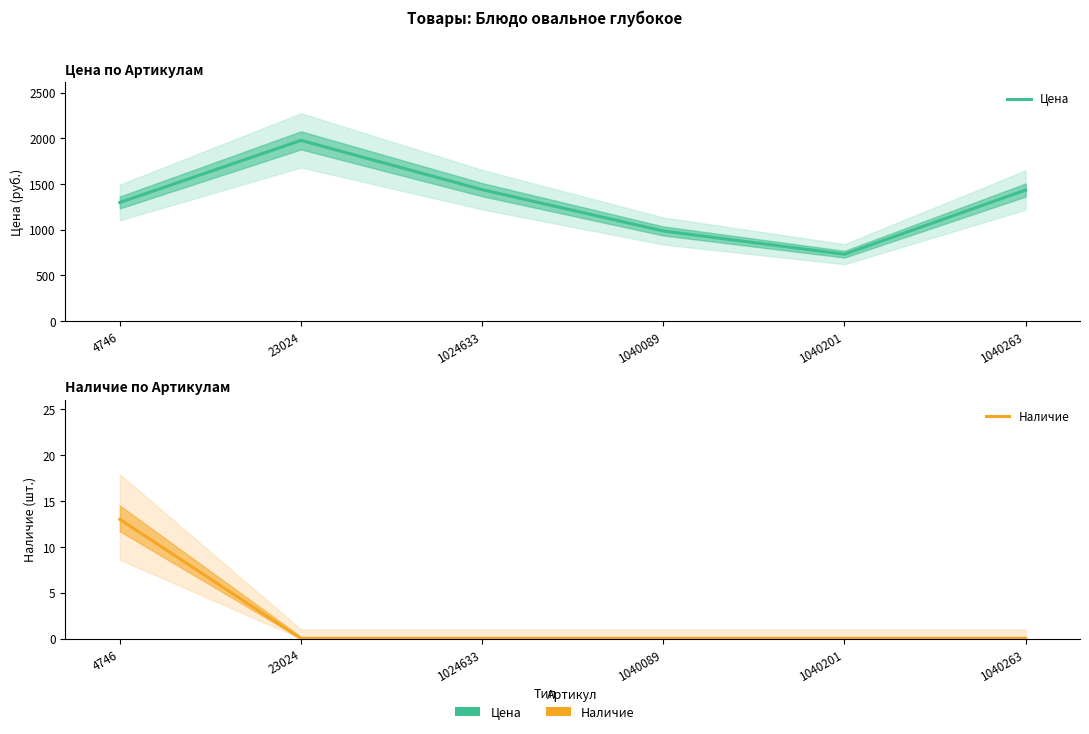

At how many categories does at least one series exceed 600?

6